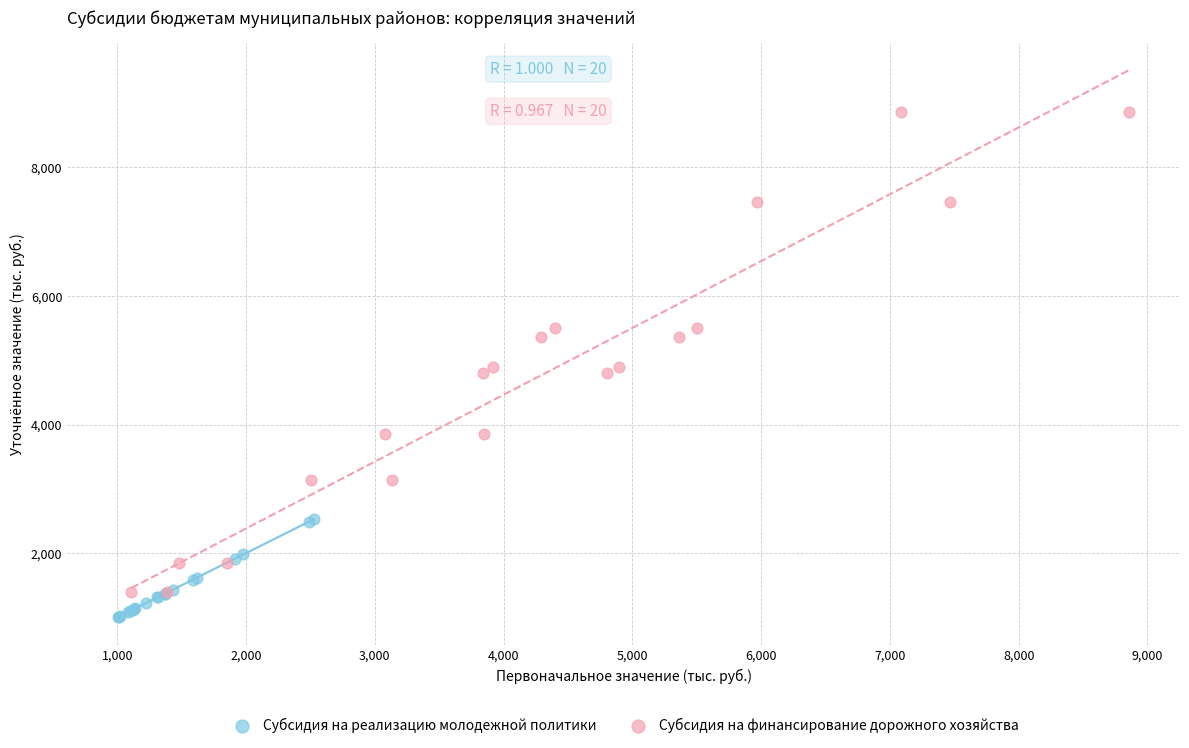

Which series contains the highest Y value?

Субсидия на финансирование дорожного хозяйства